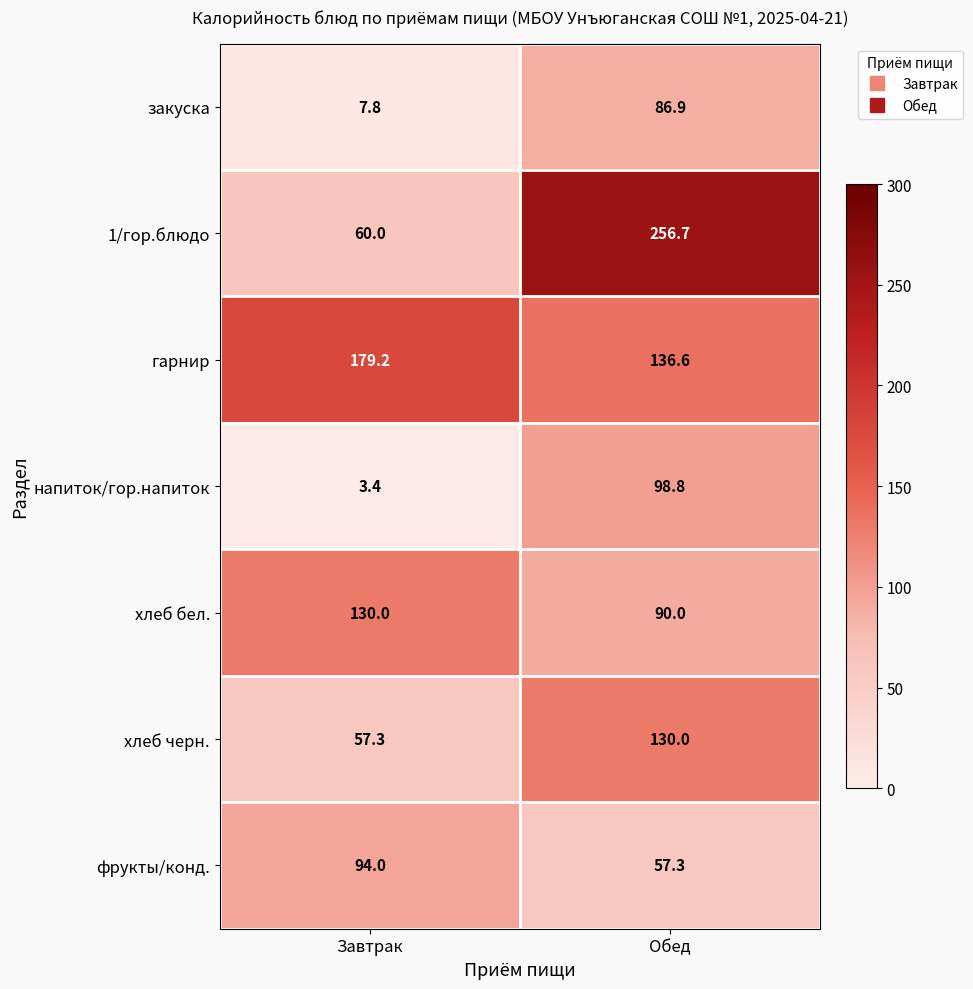

What is the difference between the закуска values at Обед and Завтрак?

79.1